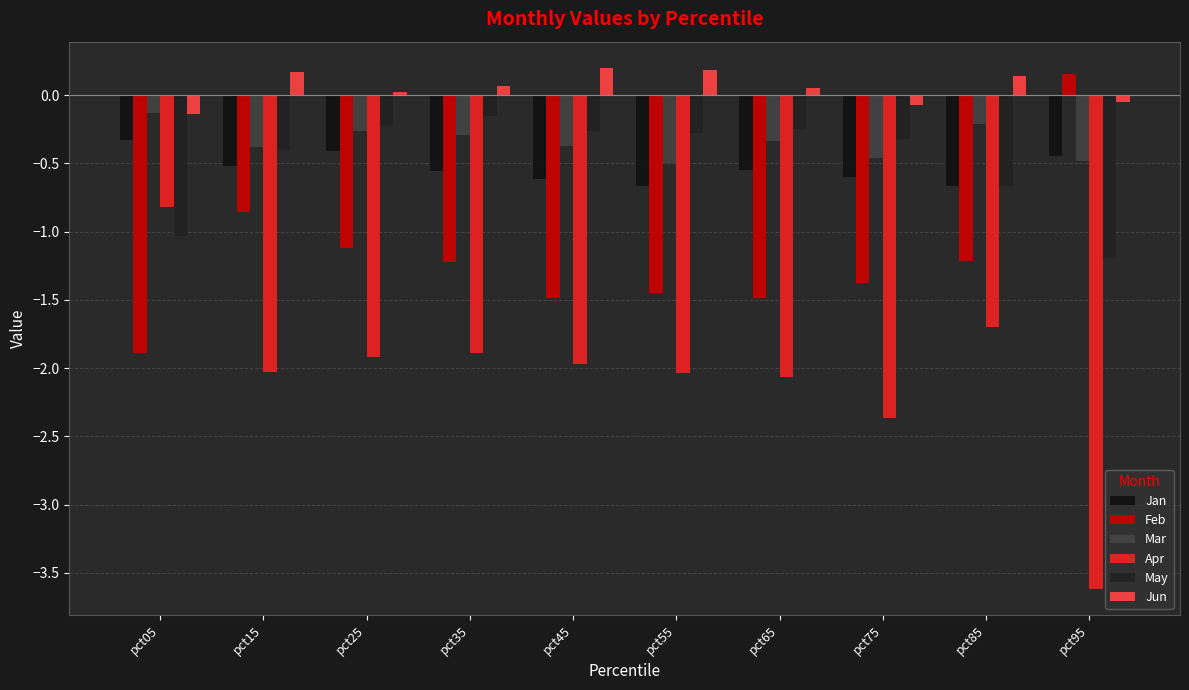

What is the total value across all series at pct35?

-4.0